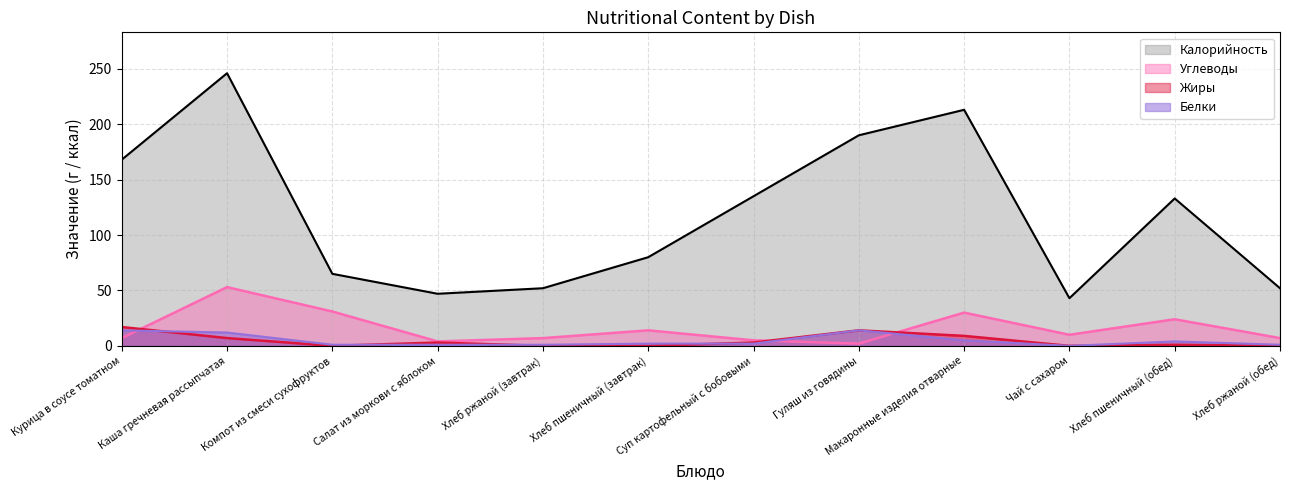

Reading left to right, transcribe all the data shown in this chart.

Калорийность: 168	246	65	47	52	80	135	190	213	43	133	52
Белки: 14	12	1	1	1	2	2	14	5	0	4	1
Жиры: 17	7	0	3	0	0	3	14	9	0	1	0
Углеводы: 7	53	31	4	7	14	5	2	30	10	24	7